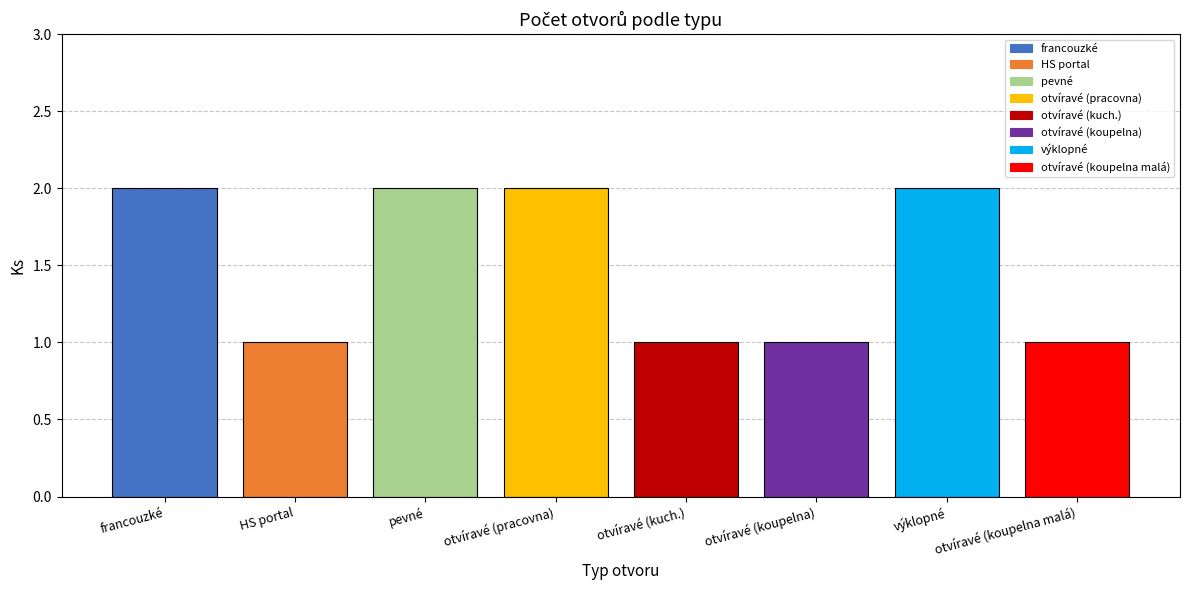

How many data points does each series have?

8